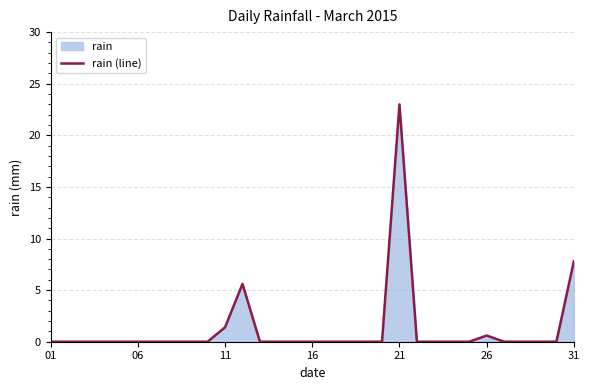

Is it true that the value at 11 is 2.4?

False